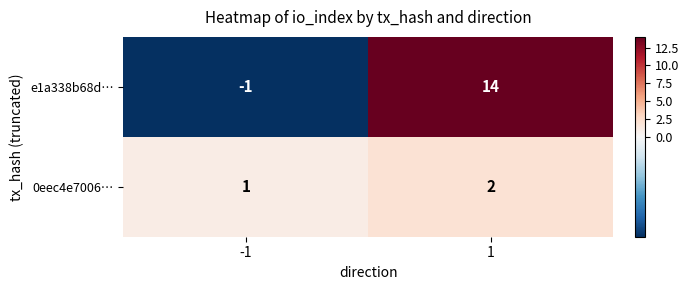

What is the maximum value shown in the chart?

14